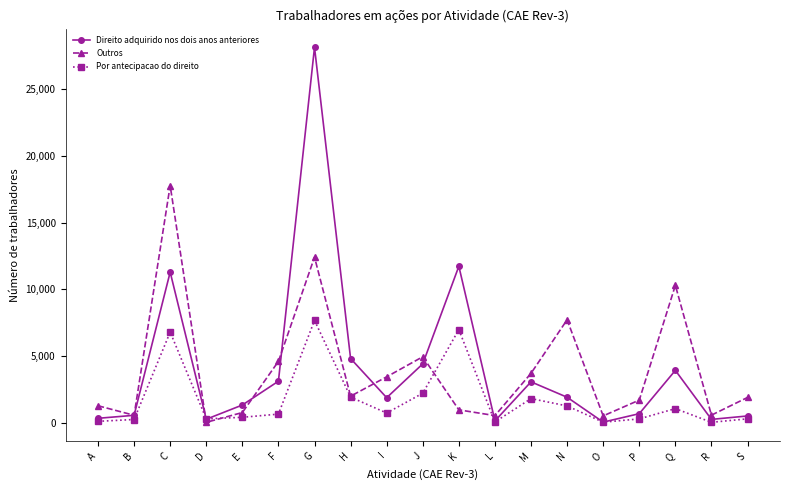

At which label is Outros closest to 8907?

N